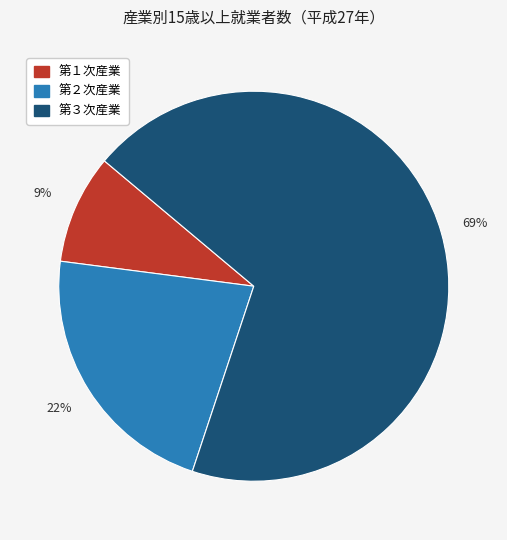

How many slices are in this pie chart?

3